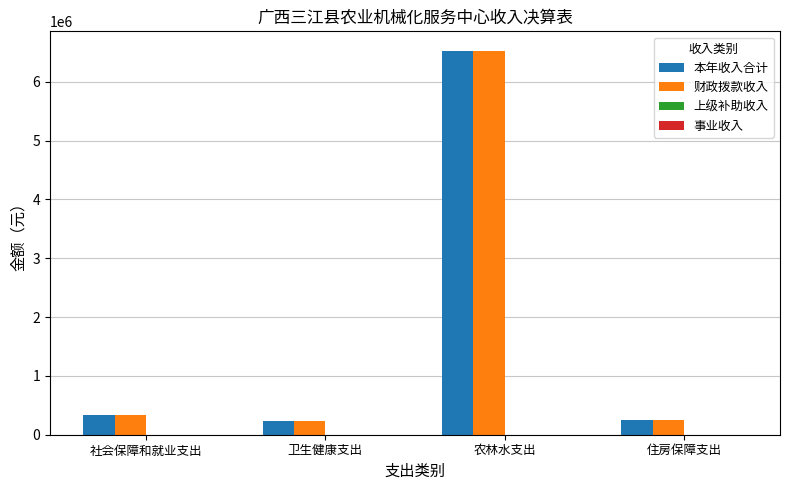

What position from the left is 社会保障和就业支出?

1